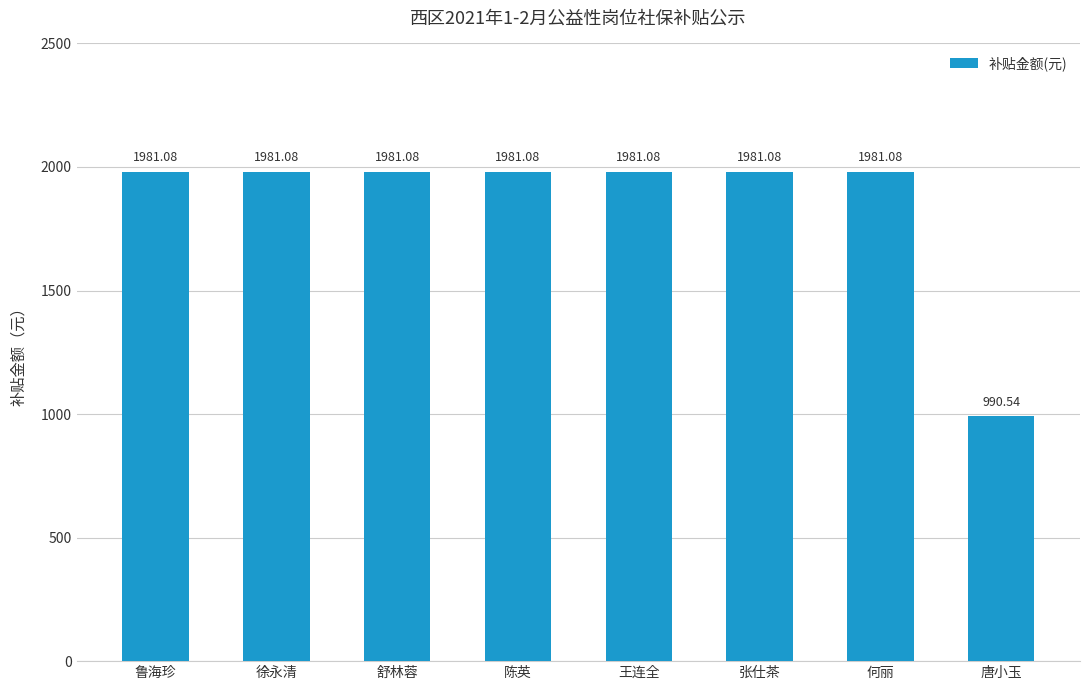

What is the change in value from 王连全 to 唐小玉?

-990.5